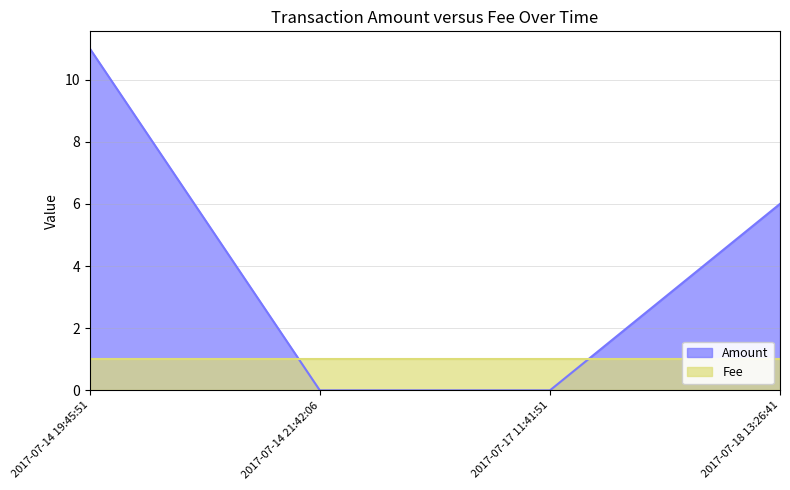

How many intersections are there between Amount and Fee?

2